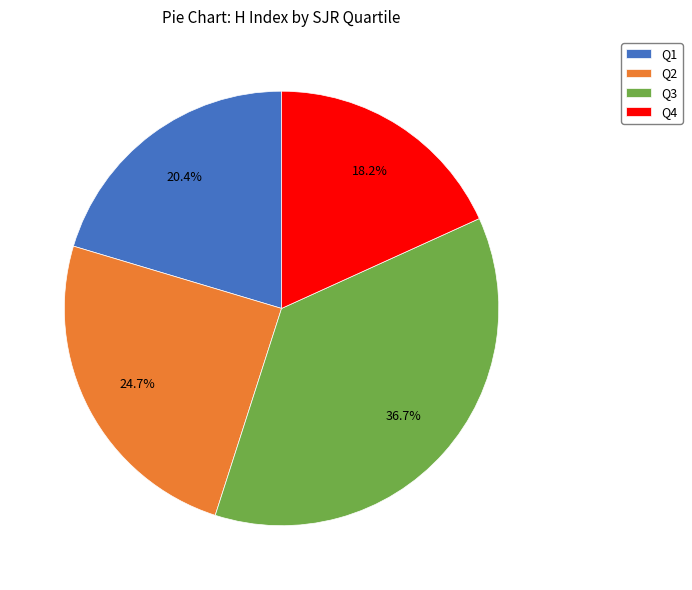

What percentage is the Q1 slice, to the nearest percent?

20%